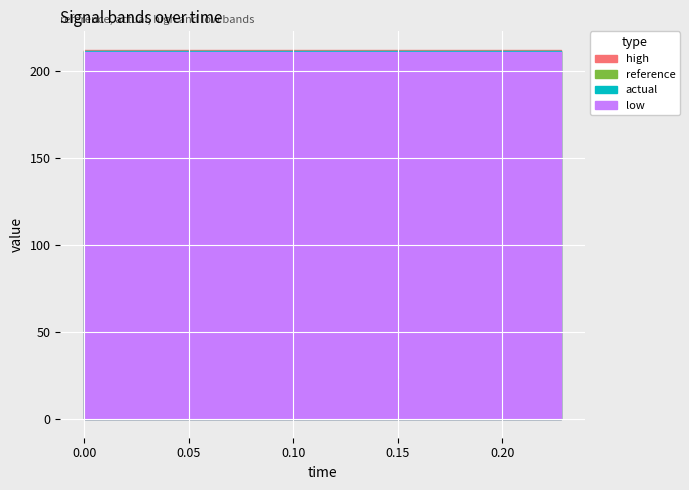

True or false: low and actual cross at least once.

False